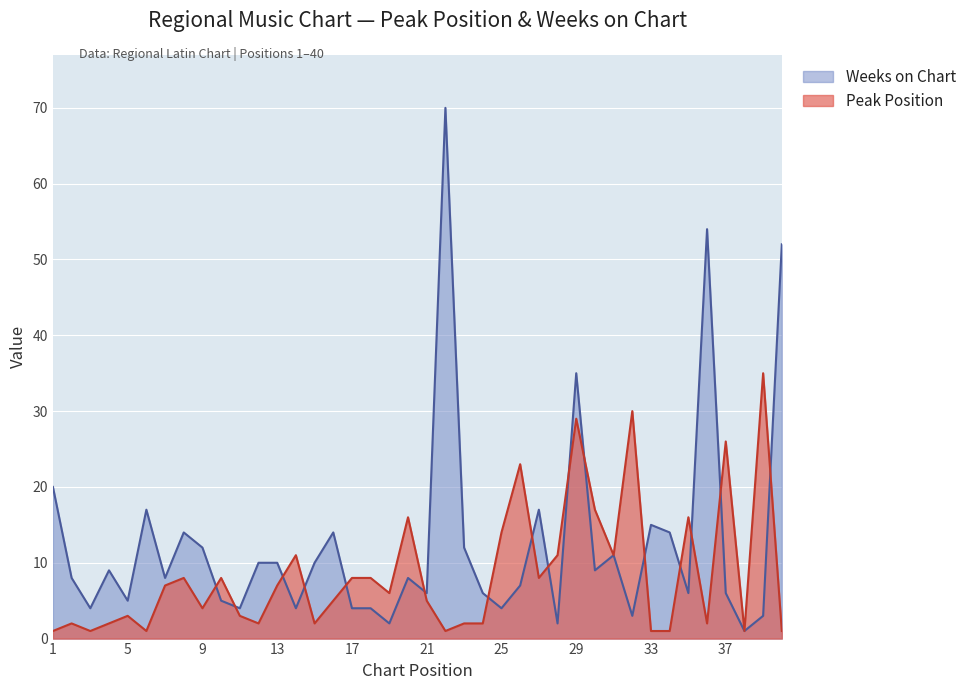

At which category is the sum across all series the highest?

22